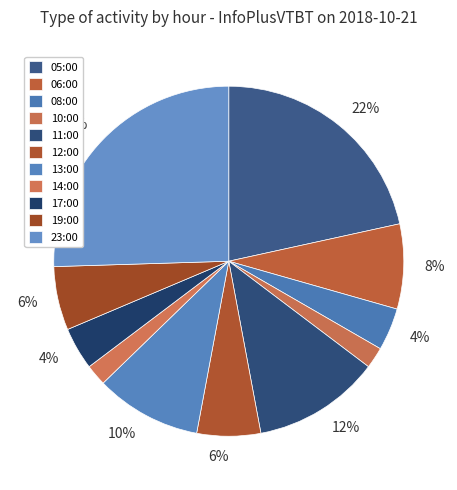

What is the largest slice in the pie chart?

23:00